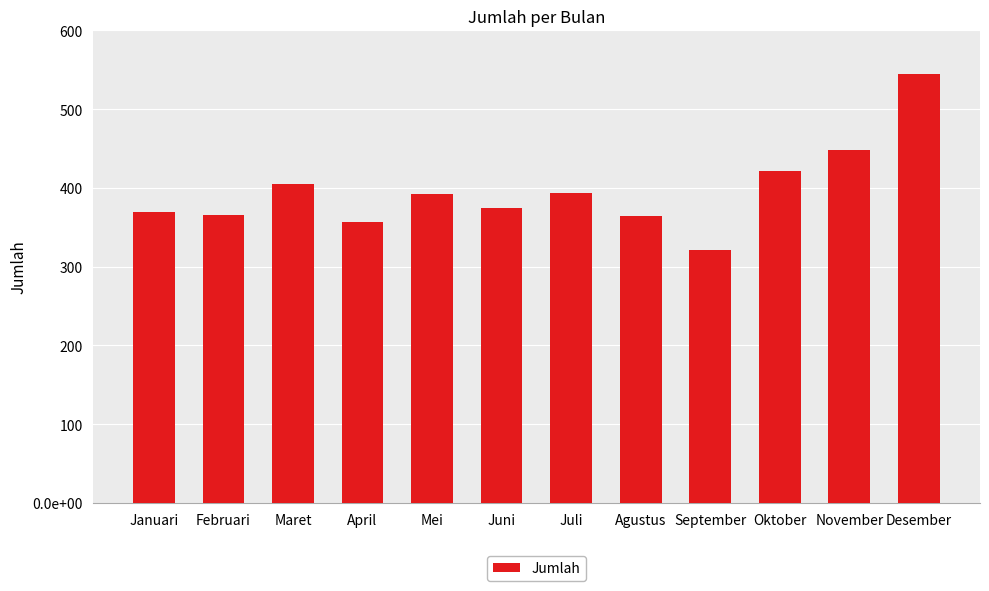

What position from the left is Desember?

12